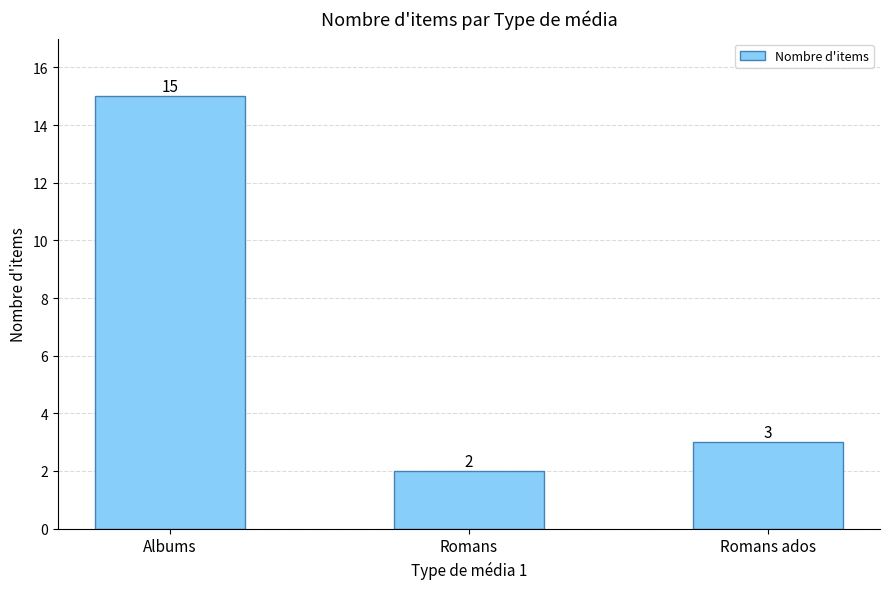

List the labels in order of value, largest first.

Albums, Romans ados, Romans